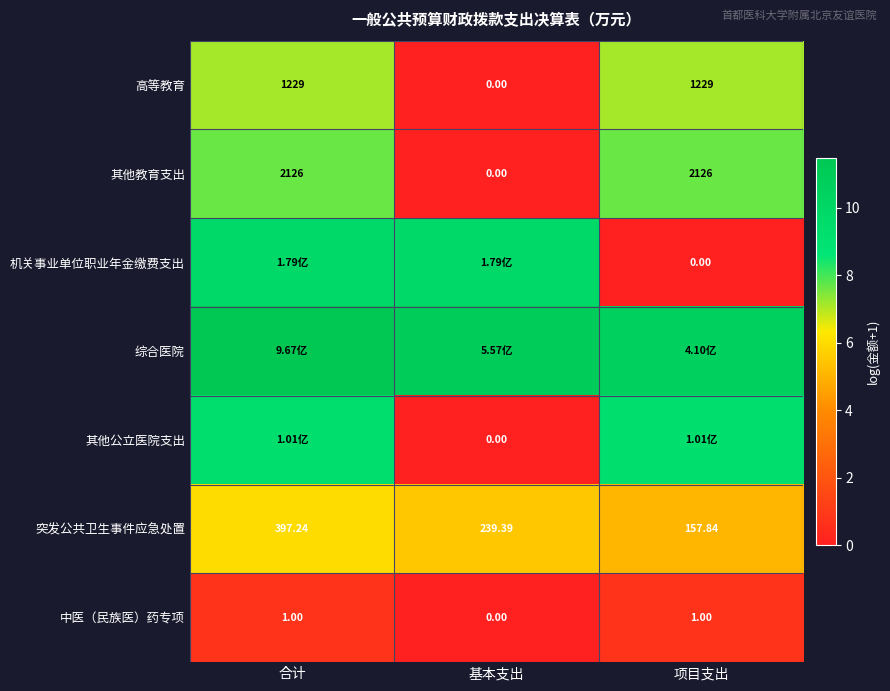

Rank the categories by 突发公共卫生事件应急处置 value from highest to lowest.

合计, 基本支出, 项目支出